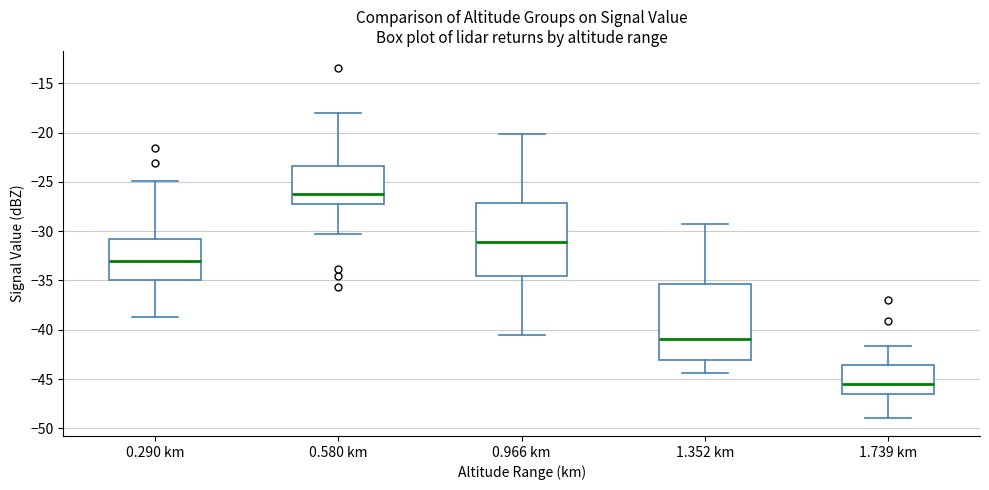

Reading left to right, read every box against the y-axis: the position of its median line, the range the box covers, and the ends of its whiskers. The values are not printed on the chart, so give them approximately, as read against the axis.

0.290 km: median -33.0, box -35.0 to -30.5, whiskers -38.5 to -25.0
0.580 km: median -26.0, box -27.0 to -23.5, whiskers -30.5 to -18.0
0.966 km: median -31.0, box -34.5 to -27.0, whiskers -40.5 to -20.0
1.352 km: median -41.0, box -43.0 to -35.5, whiskers -44.5 to -29.5
1.739 km: median -45.5, box -46.5 to -43.5, whiskers -49.0 to -41.5